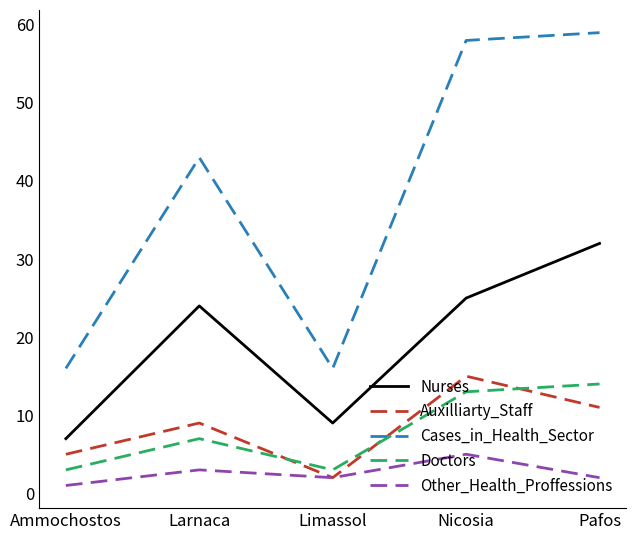

What is the difference between the maximum and minimum values in the Auxilliarty_Staff series?

13